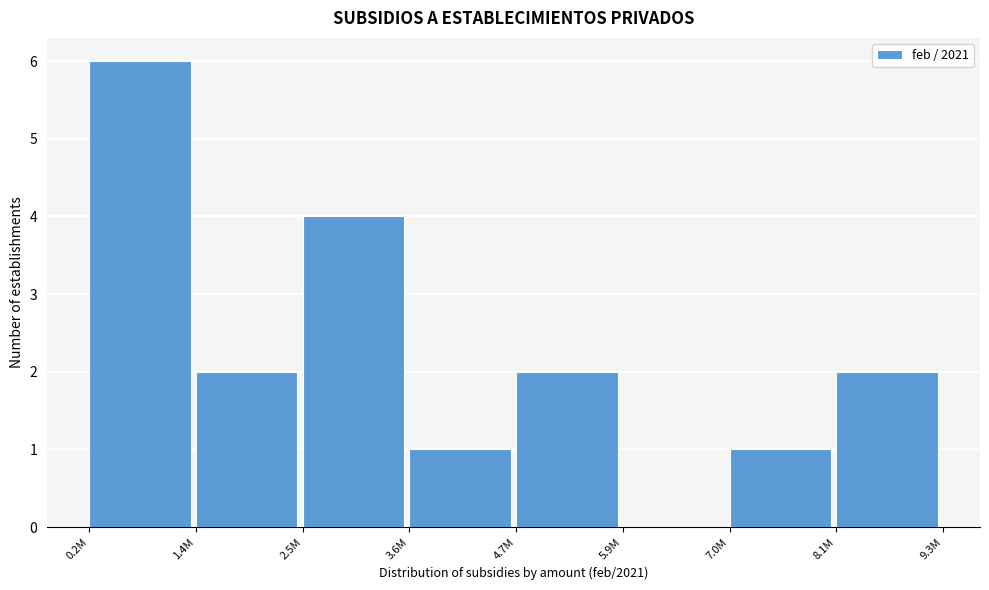

Reading left to right, what are all the values shown in this chart?

0.2M=6	1.4M=2	2.5M=4	3.6M=1	4.7M=2	5.9M=0	7.0M=1	8.1M=2